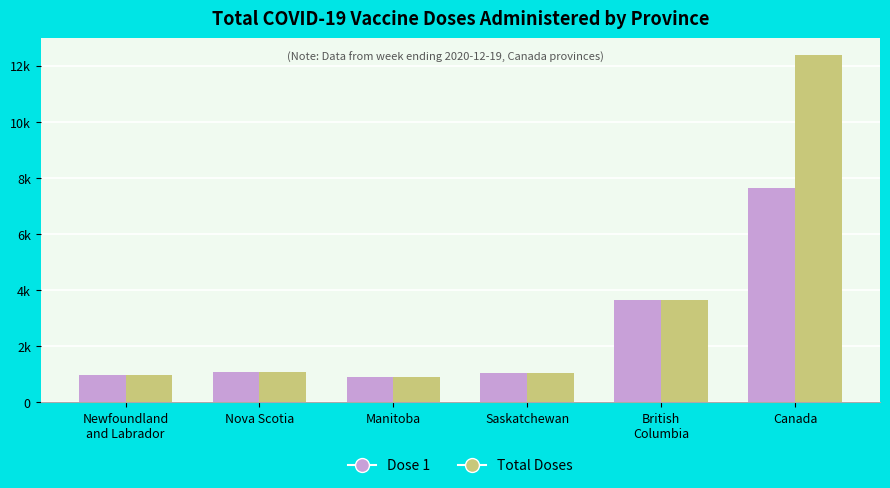

What is the sum of the Total Doses values at Saskatchewan and Nova Scotia?

2134